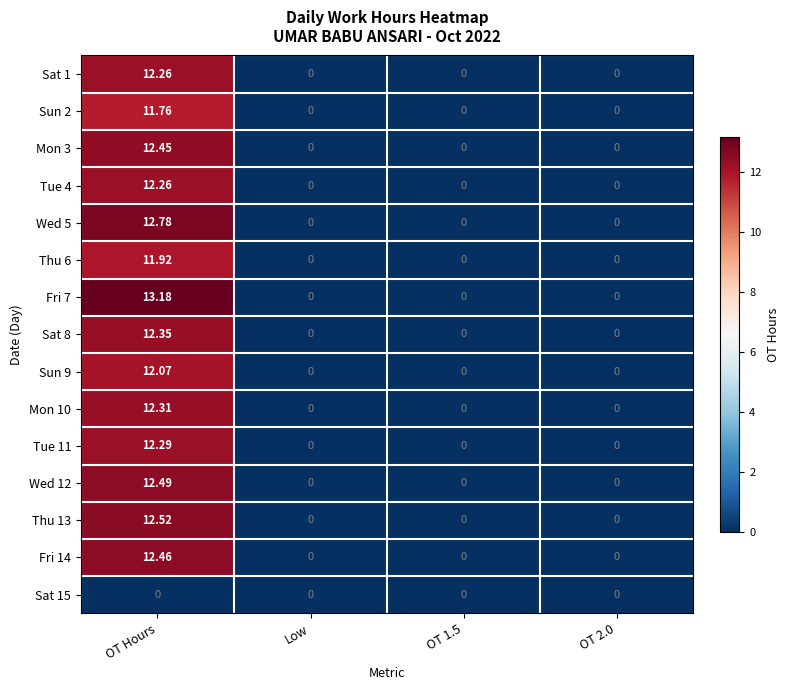

Which category has the highest value across all series?

OT Hours